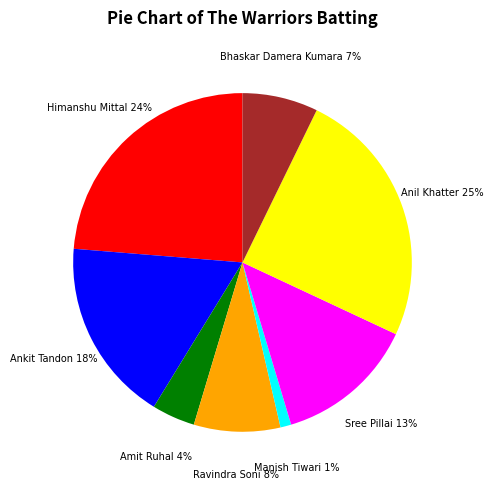

Rank the categories by value from highest to lowest.

Anil Khatter, Himanshu Mittal, Ankit Tandon, Sree Pillai, Ravindra Soni, Bhaskar Damera Kumara, Amit Ruhal, Manish Tiwari